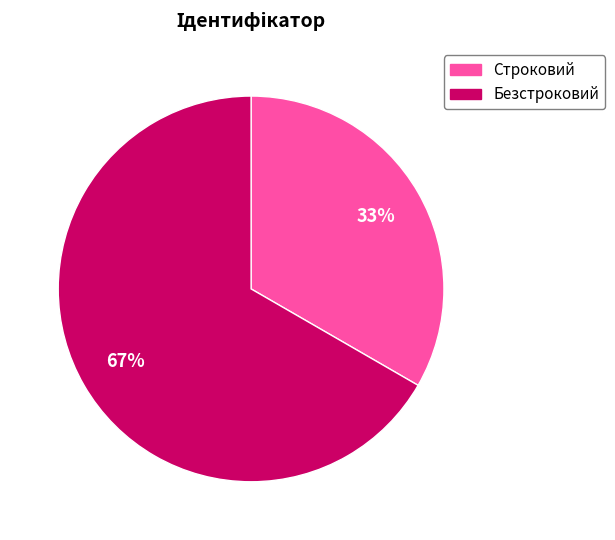

True or false: Строковий accounts for 33% of the total.

True